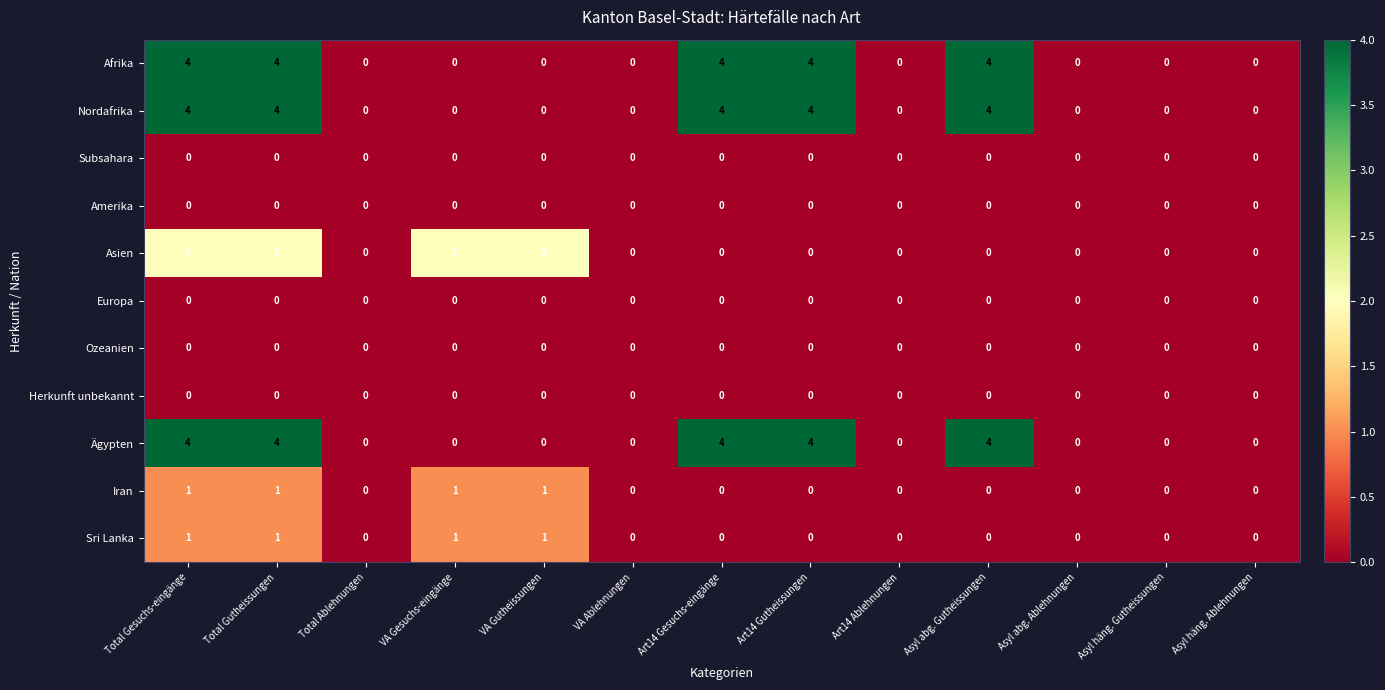

What is the difference between the highest and lowest values at Art14 Gutheissungen?

4